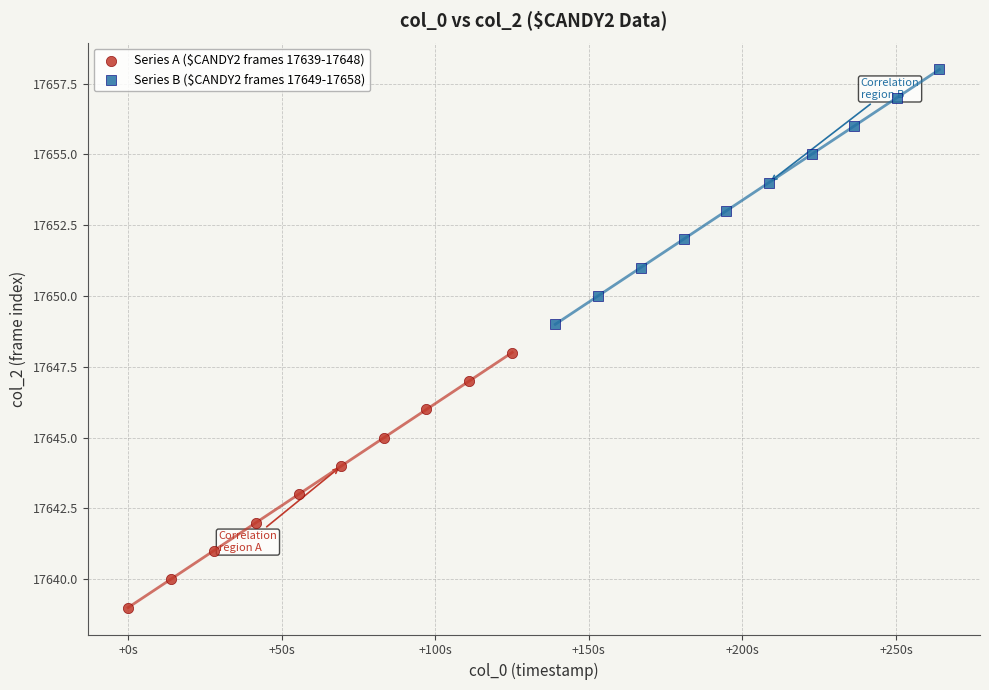

Which series contains the highest Y value?

Series B ($CANDY2 frames 17649-17658)